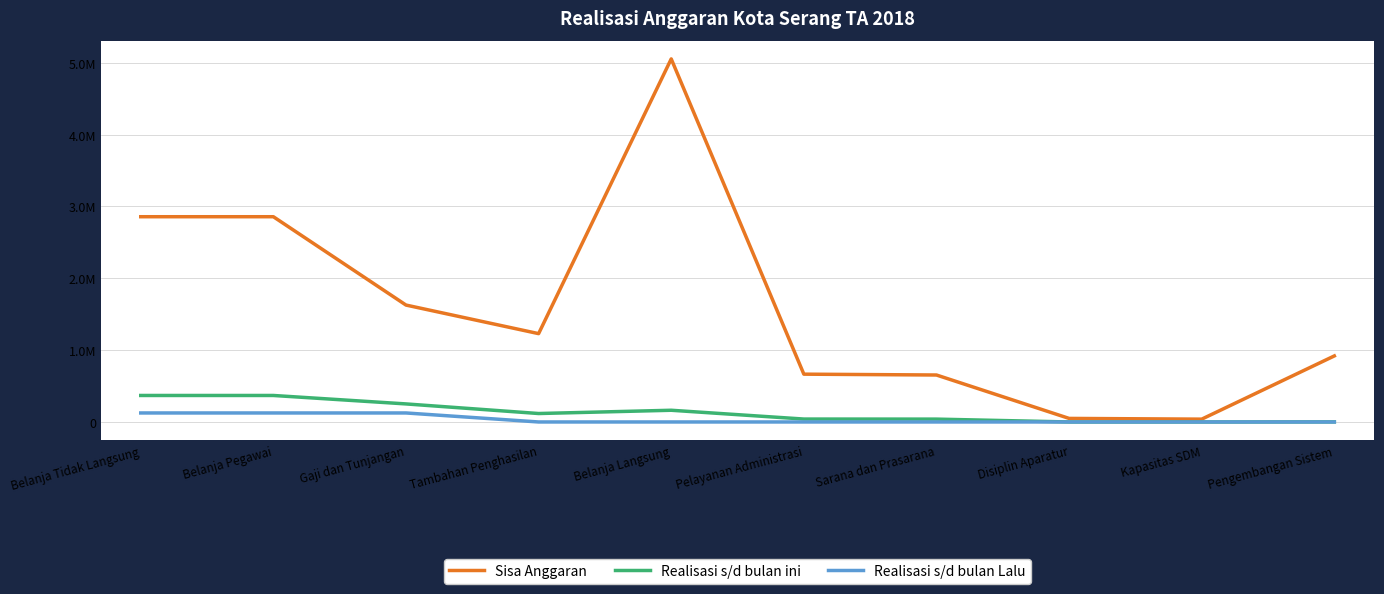

Does the chart display data point markers on the line(s)?

No